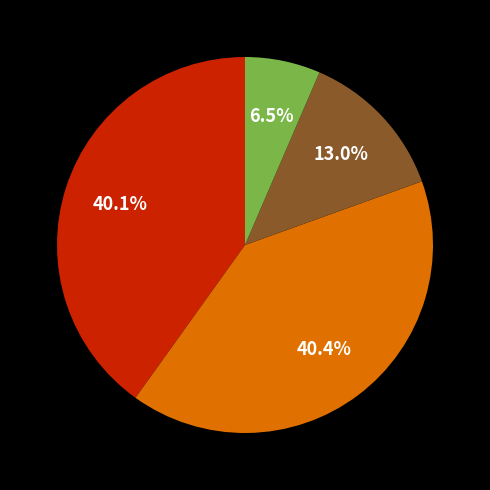

Is there any slice that represents more than half of the pie?

No